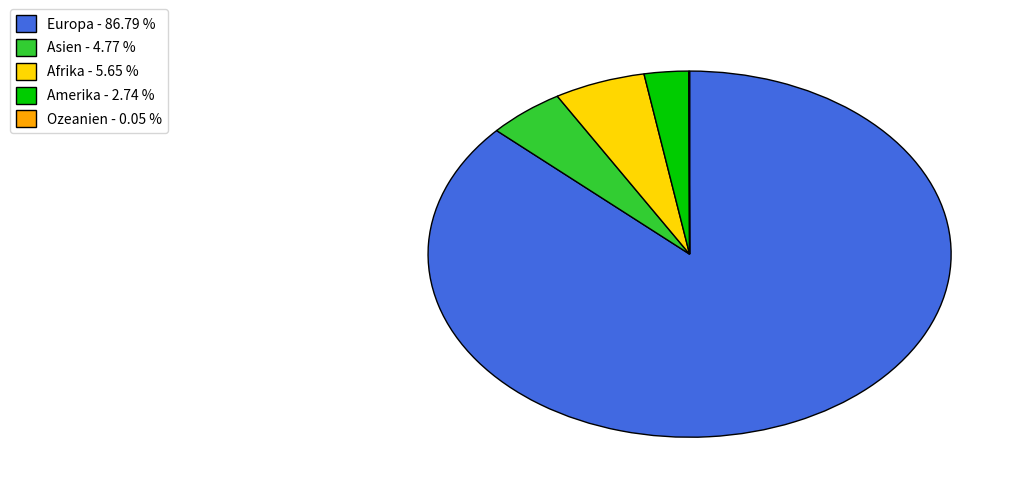

Between Amerika - 2.74 % and Afrika - 5.65 %, which is larger?

Afrika - 5.65 %